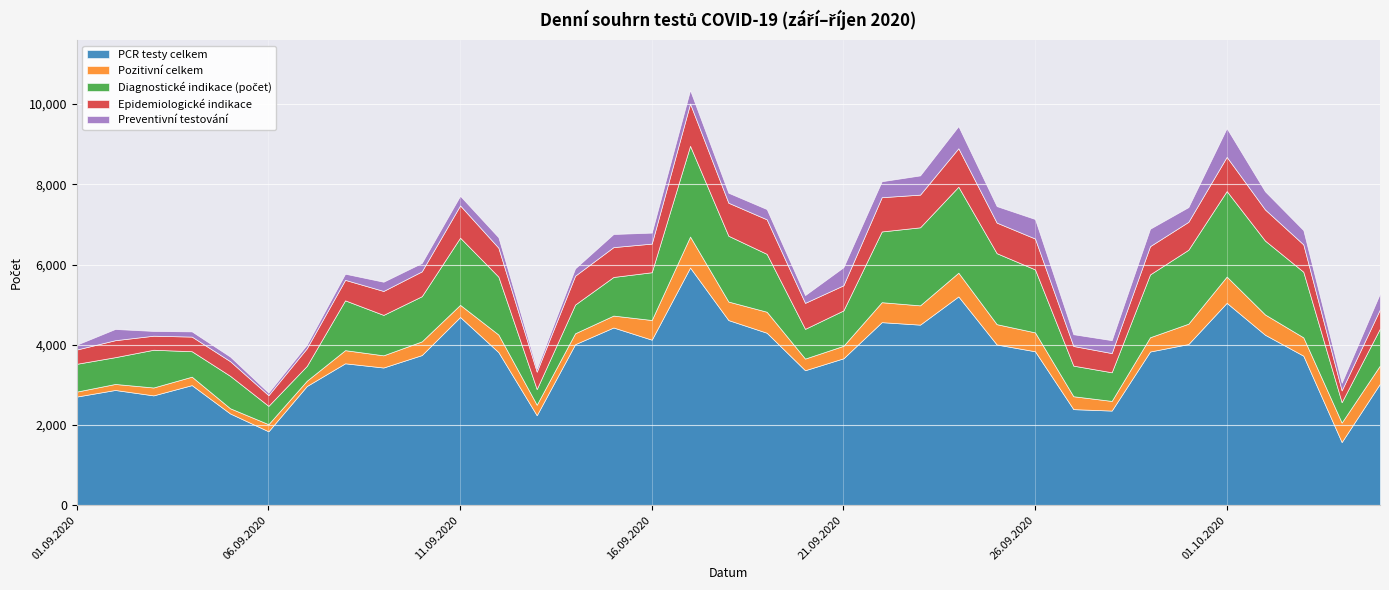

What is the highest value of the Pozitivní celkem series?

773